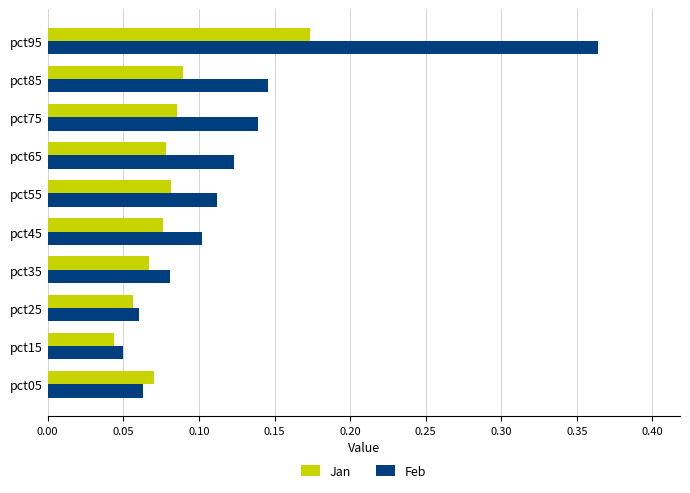

At which label does Feb reach its peak?

pct95